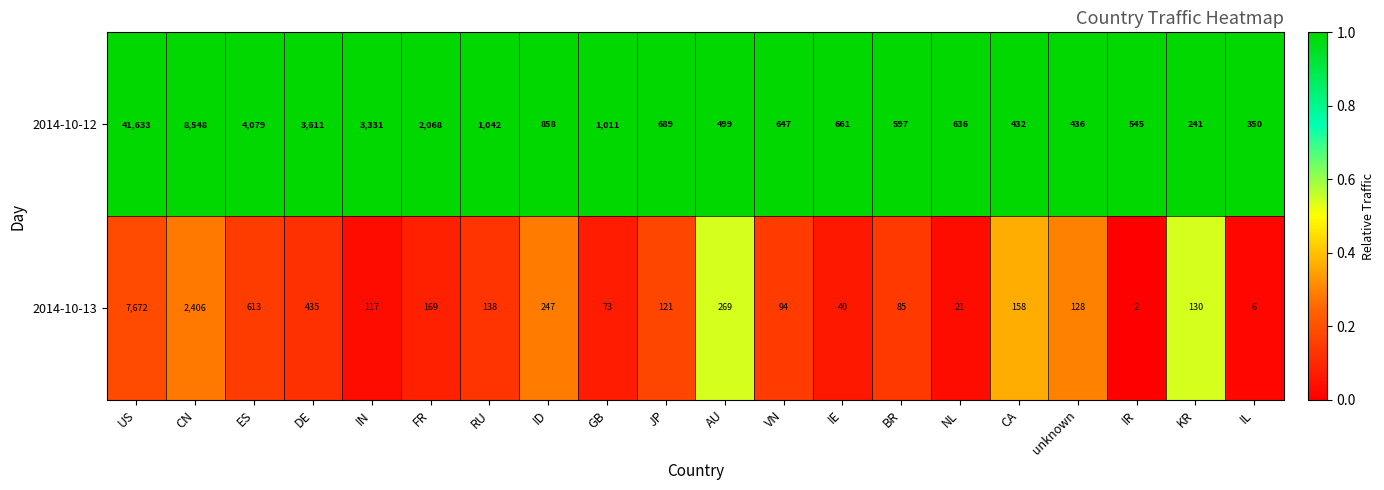

The value of 2014-10-12 at IL is 350. True or false?

True